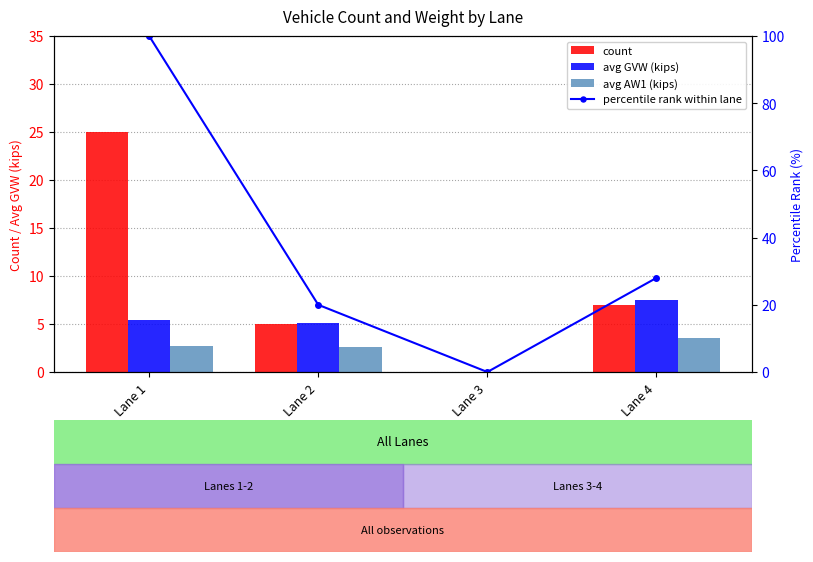

How many values in percentile rank within lane are above zero?

3